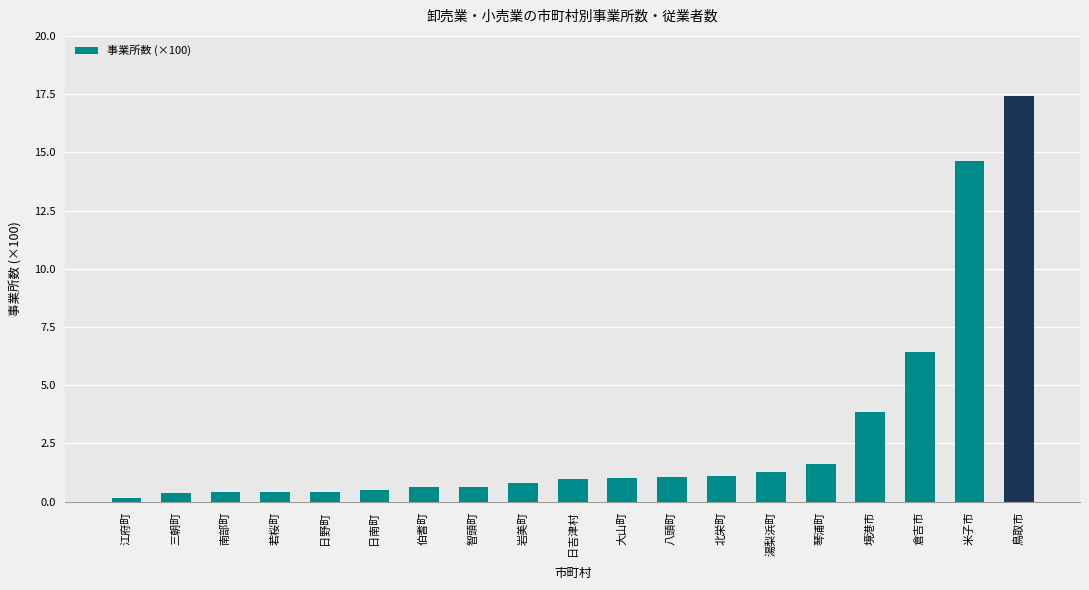

What is the greatest value displayed?

17.4